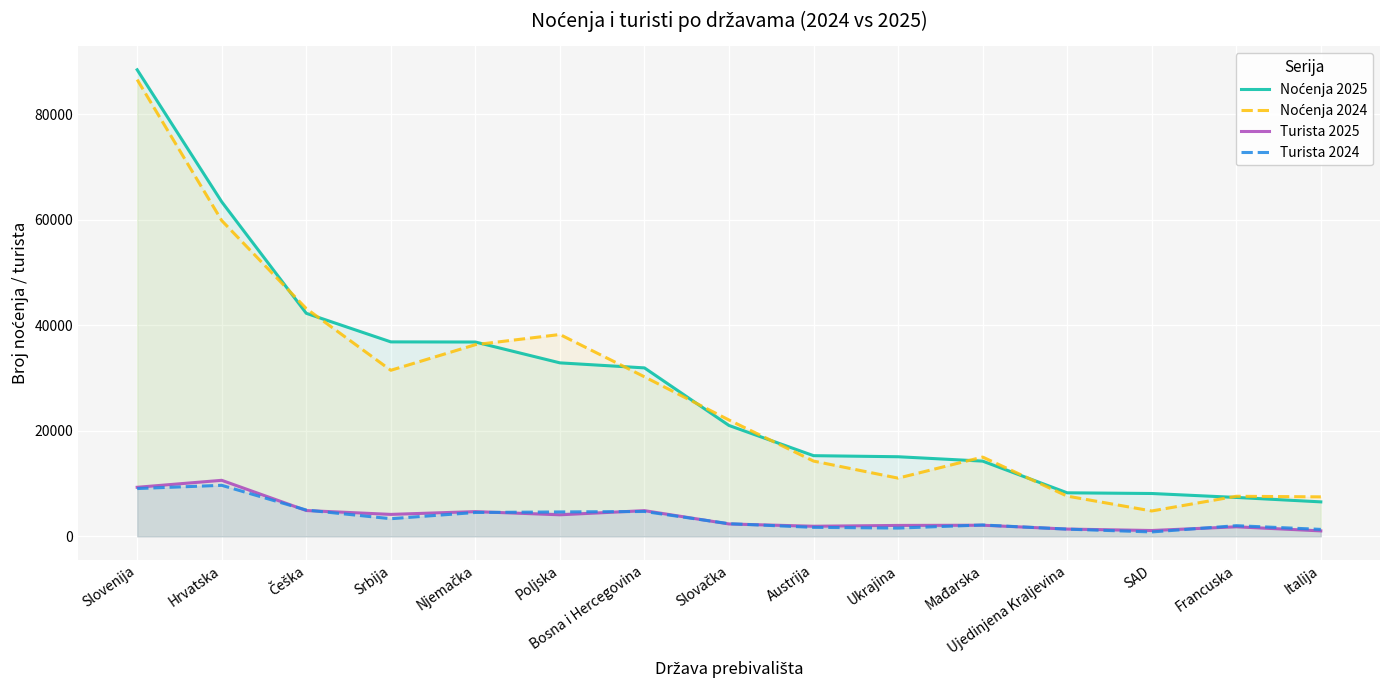

Reading left to right, extract all data points from this chart.

Noćenja 2025: 88393	63380	42259	36845	36818	32871	31918	21008	15289	15087	14258	8254	8123	7377	6537
Noćenja 2024: 86532	59826	43153	31465	36314	38244	30229	22045	14265	11032	15024	7628	4813	7597	7485
Turista 2025: 9298	10620	4896	4164	4693	4087	4876	2354	1919	2073	2114	1386	1112	1815	1038
Turista 2024: 9060	9673	4992	3346	4526	4628	4715	2402	1710	1574	2157	1370	840	2026	1324